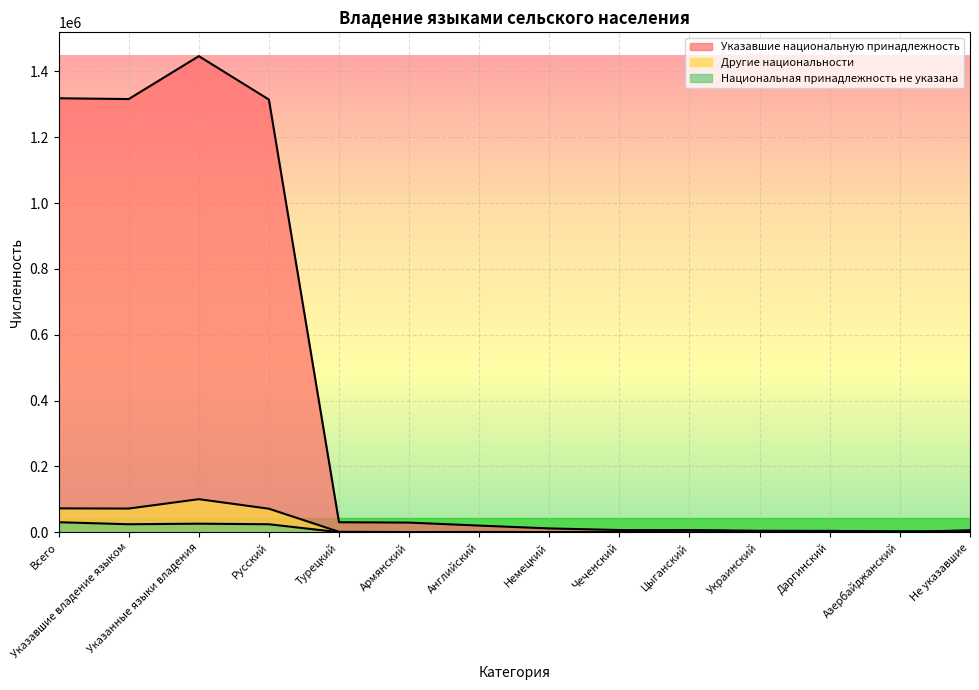

List the labels in order of Другие национальности value, largest first.

Указанные языки владения, Всего, Указавшие владение языком, Русский, Цыганский, Даргинский, Украинский, Азербайджанский, Турецкий, Английский, Армянский, Не указавшие, Немецкий, Чеченский